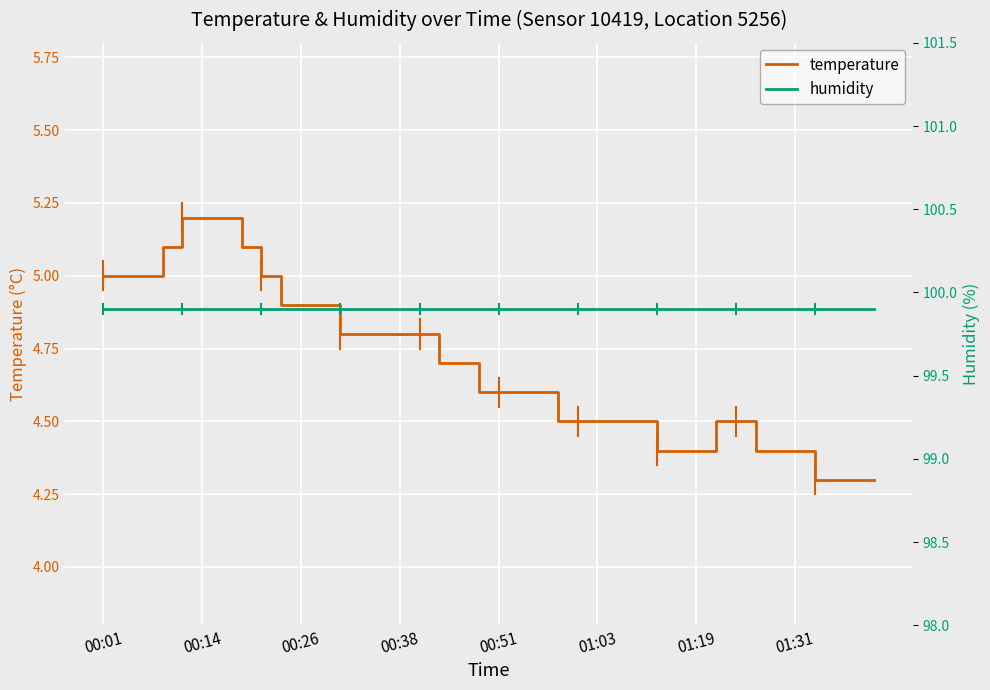

The temperature series shows 4.5 at 01:03. True or false?

True